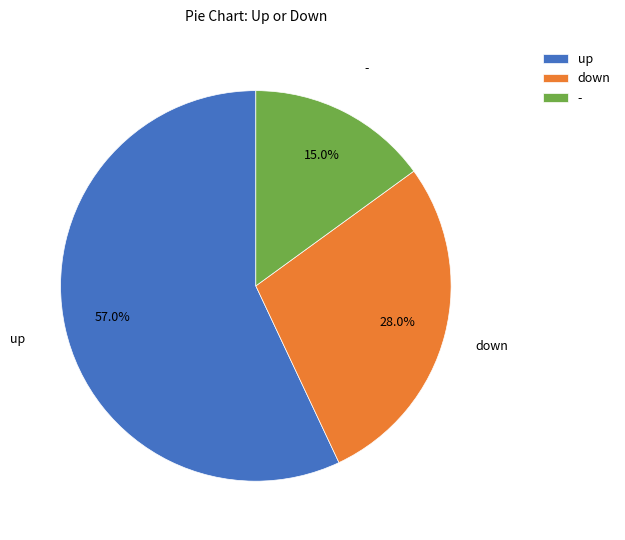

What portion of the pie excludes -?

85.0%